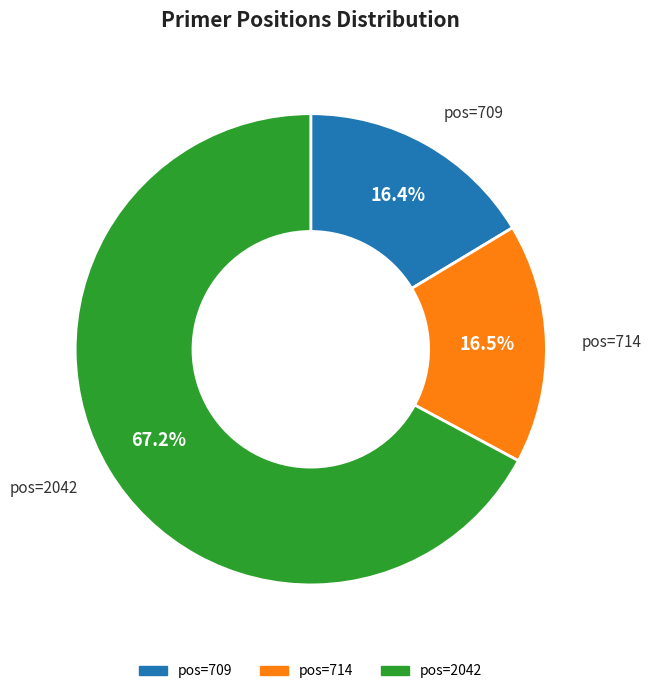

What is the majority slice?

pos=2042